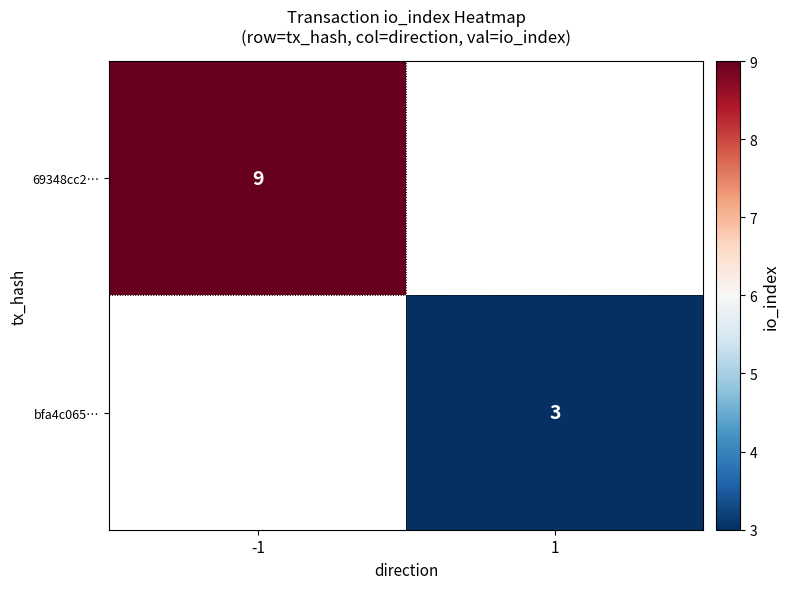

True or false: 69348cc2… has a value of 3 at -1.

False